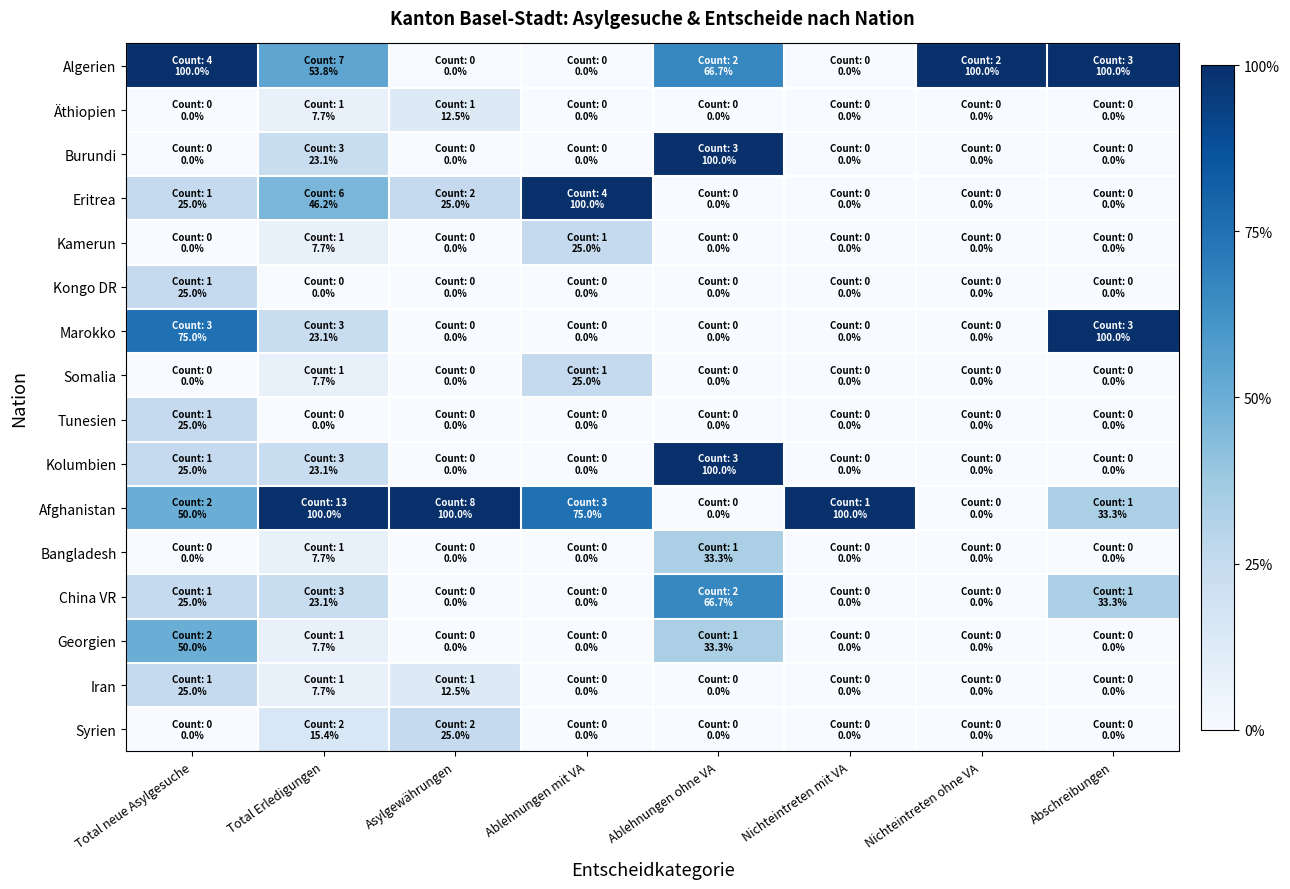

What is the difference between the highest and lowest values at Asylgewährungen?

1.0